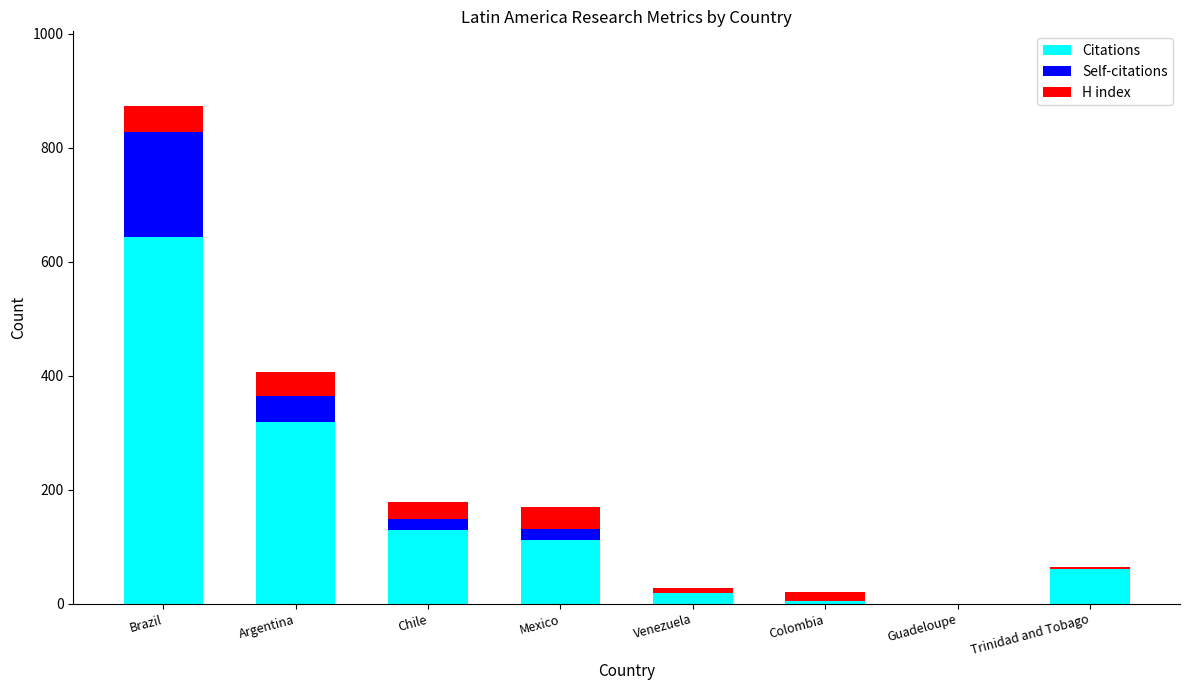

Count the number of categories in the chart.

8